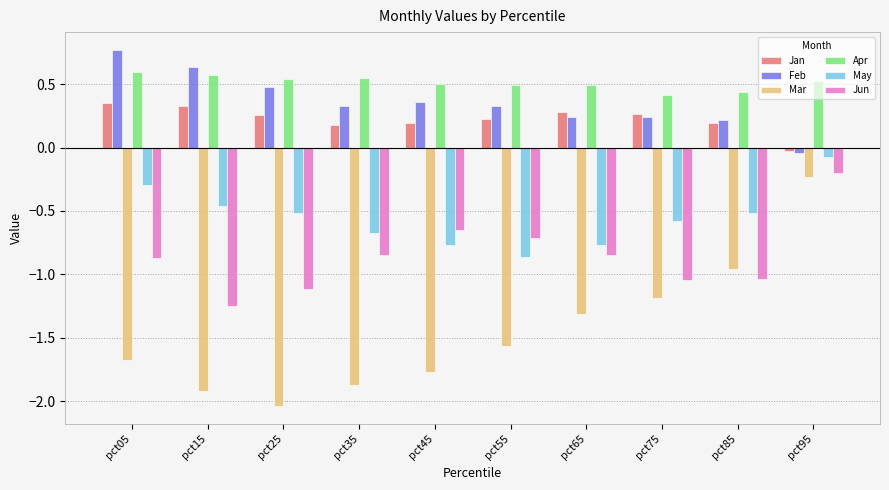

At pct85, list the series in order from largest to smallest.

Apr, Feb, Jan, May, Mar, Jun